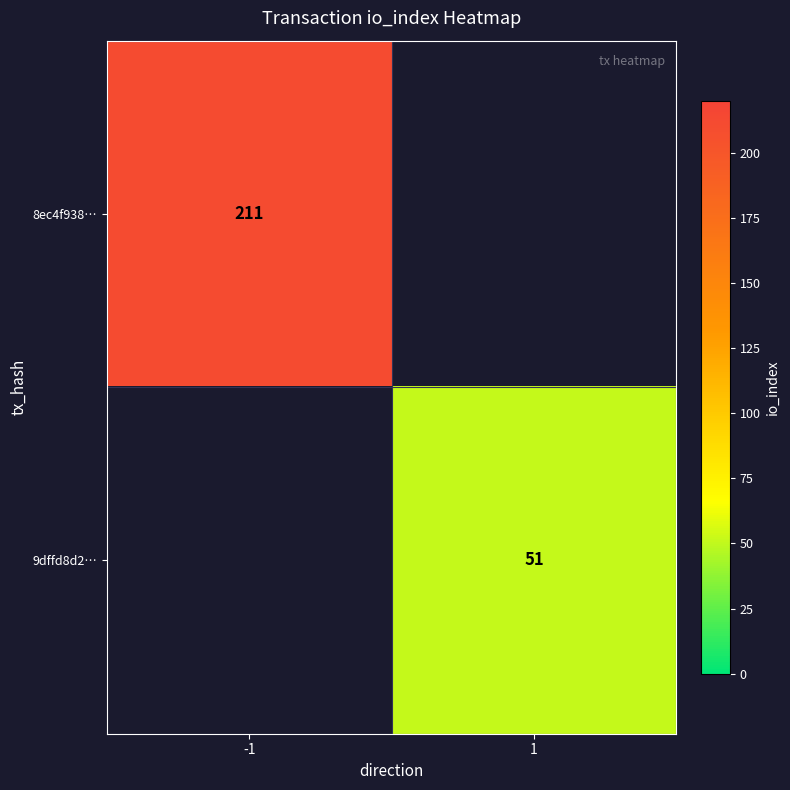

Between 1 and -1, which is larger?

-1